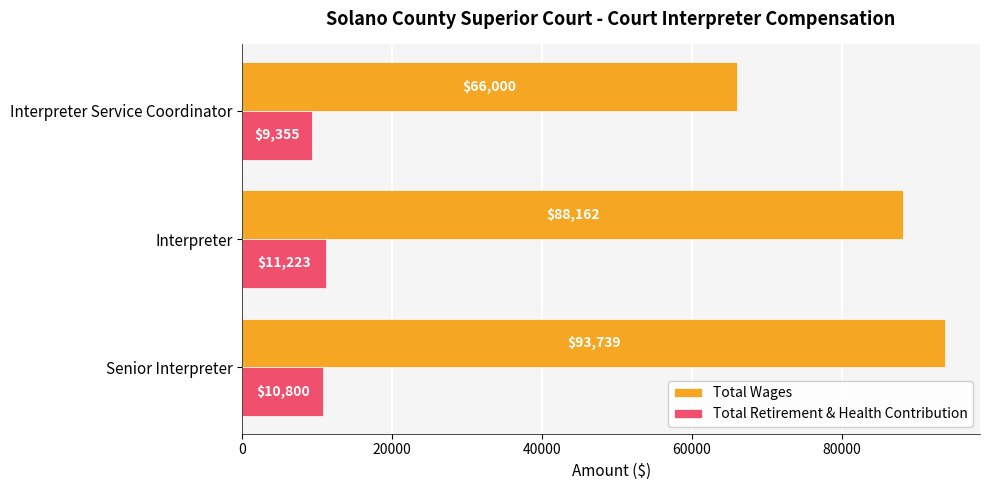

What is the approximate value of Total Retirement & Health Contribution at Interpreter, to the nearest 50?

11200